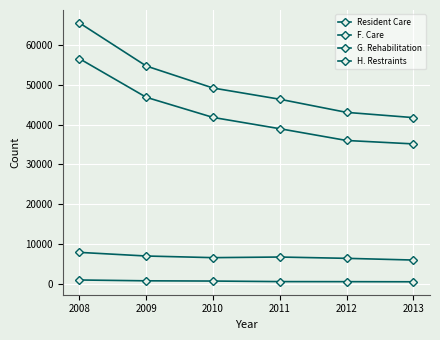

The value of H. Restraints at 2011 is 616. True or false?

True